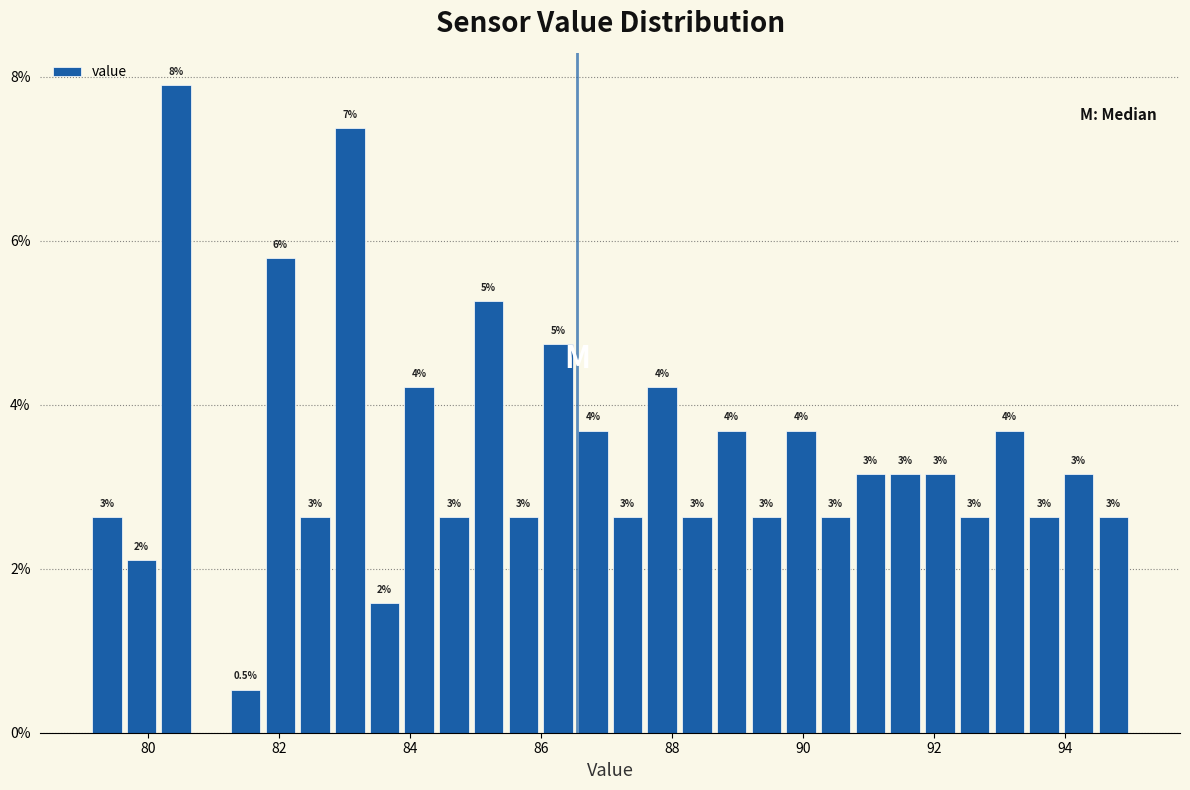

Read against the x-axis, roughly where is the centre of the tallest bar?

80.4